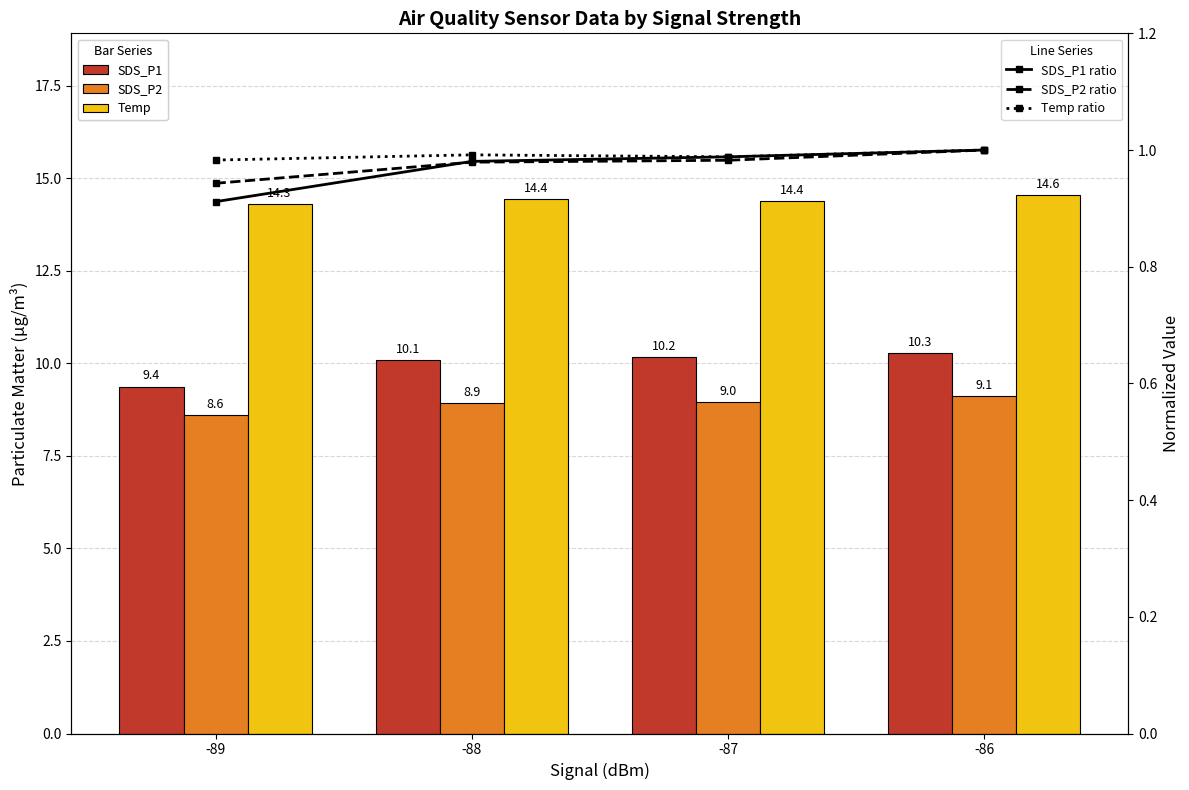

What are all the series names shown in the legend?

SDS_P1, SDS_P2, Temp, SDS_P1 ratio, SDS_P2 ratio, Temp ratio